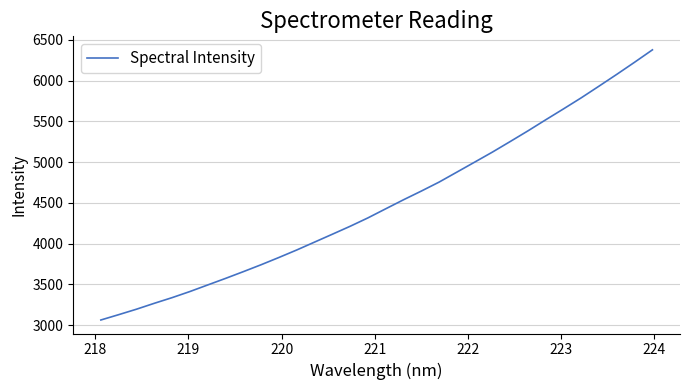

What is the difference between the second highest and second lowest values?

3097.5